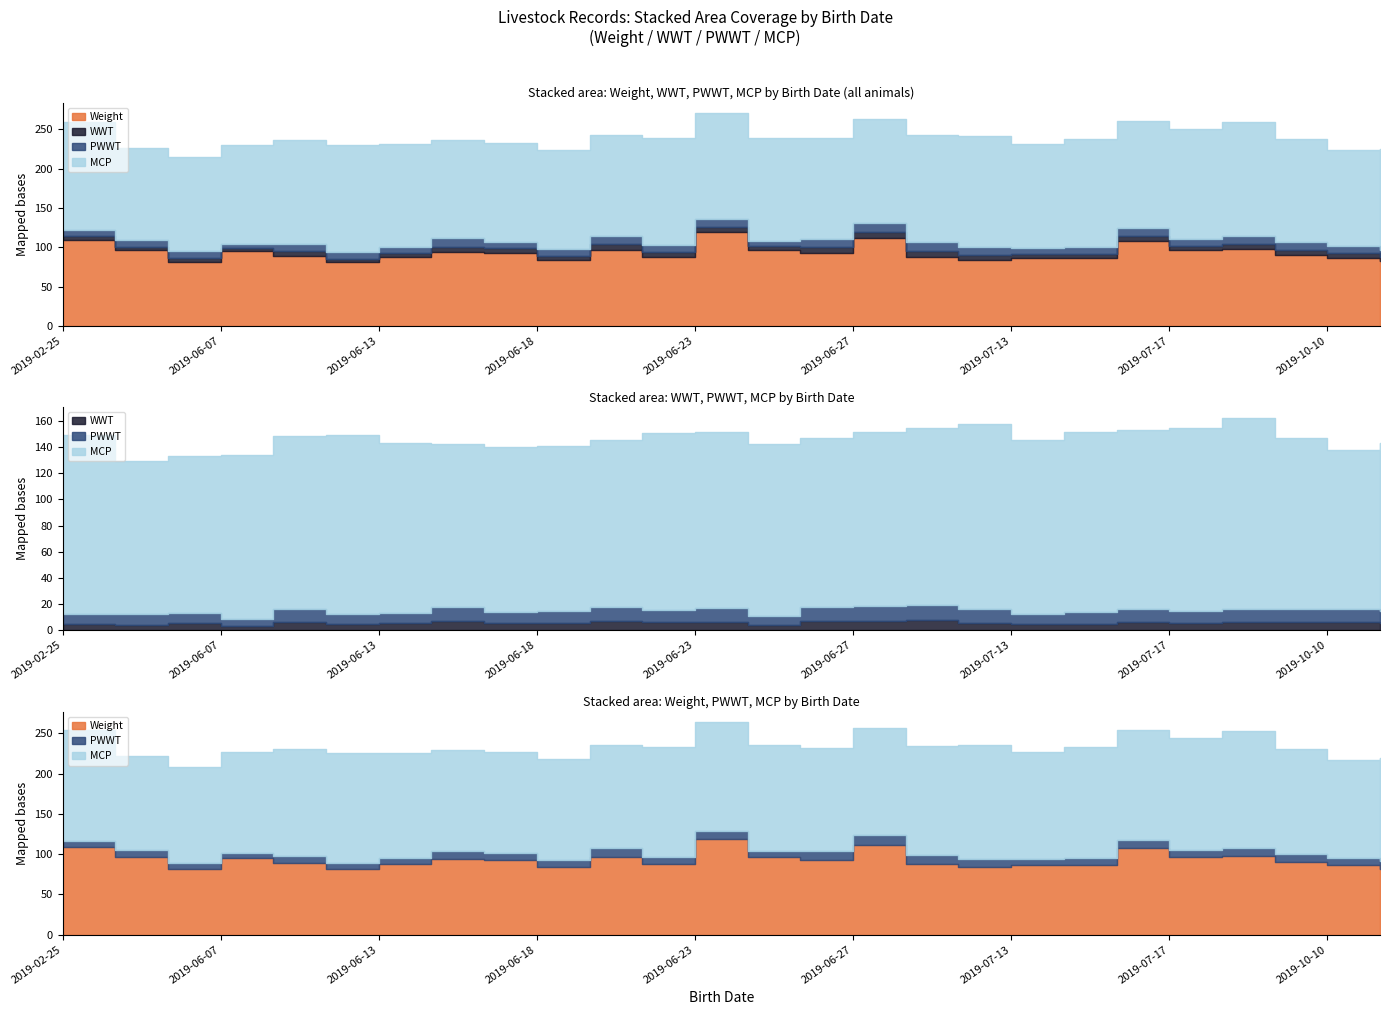

What is the sum of the PWWT values at 2019-06-12 and 2019-06-13?

15.5